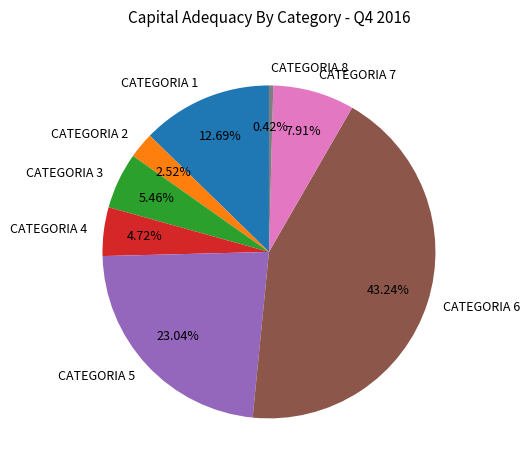

Is there a majority slice in this chart?

No